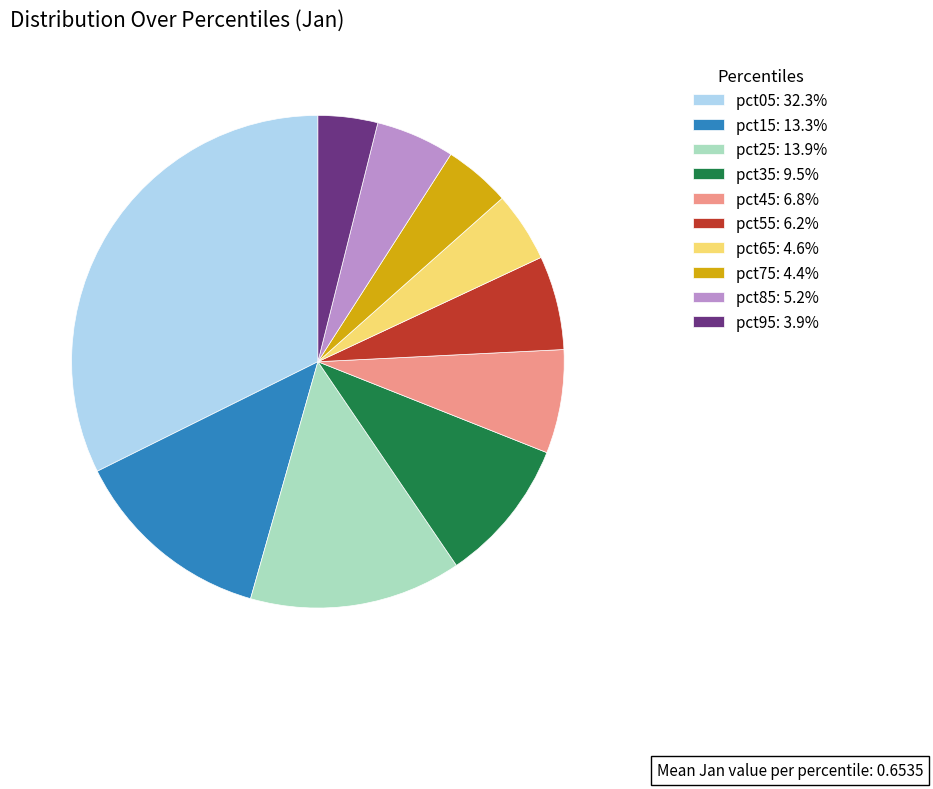

Is the sum of pct05: 32.3% and pct75: 4.4% greater than half?

No